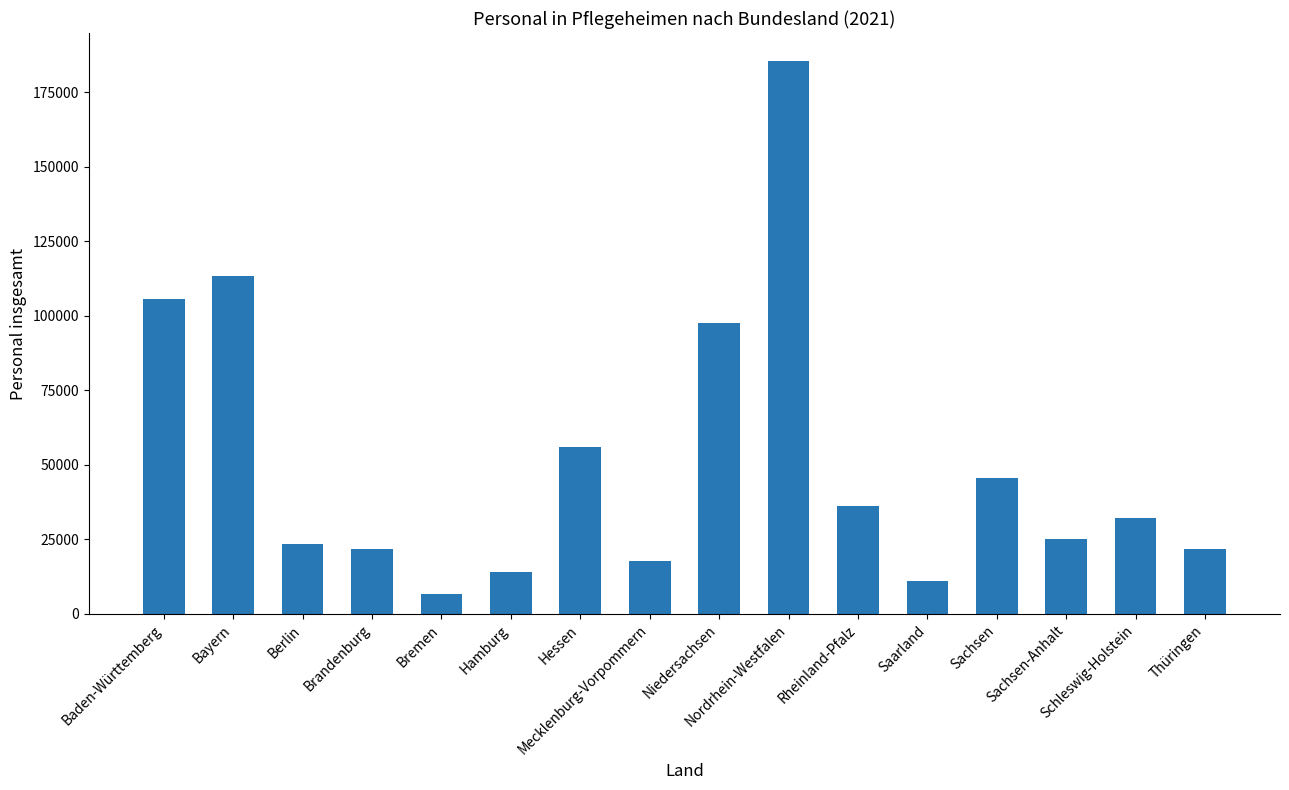

How many bars are there in total?

16